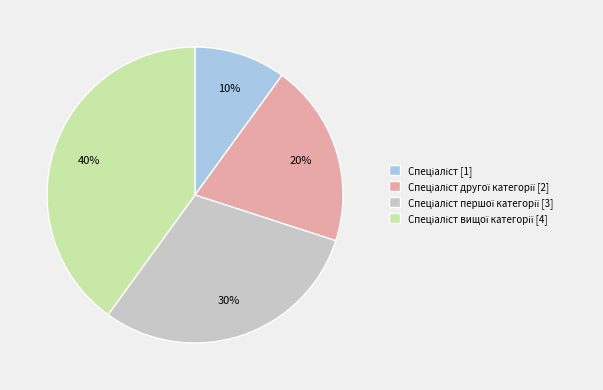

Is there any slice that represents more than half of the pie?

No